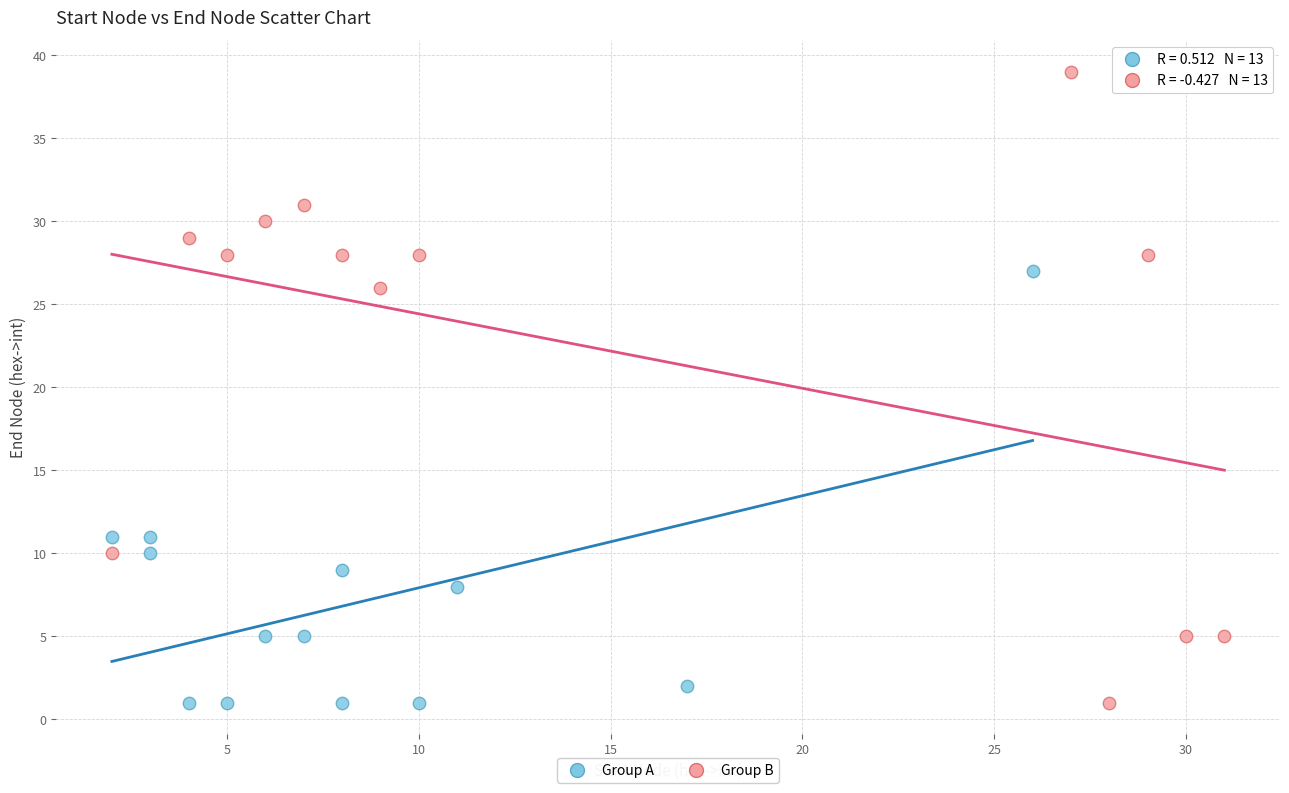

Which series reaches the maximum Y coordinate?

Group B